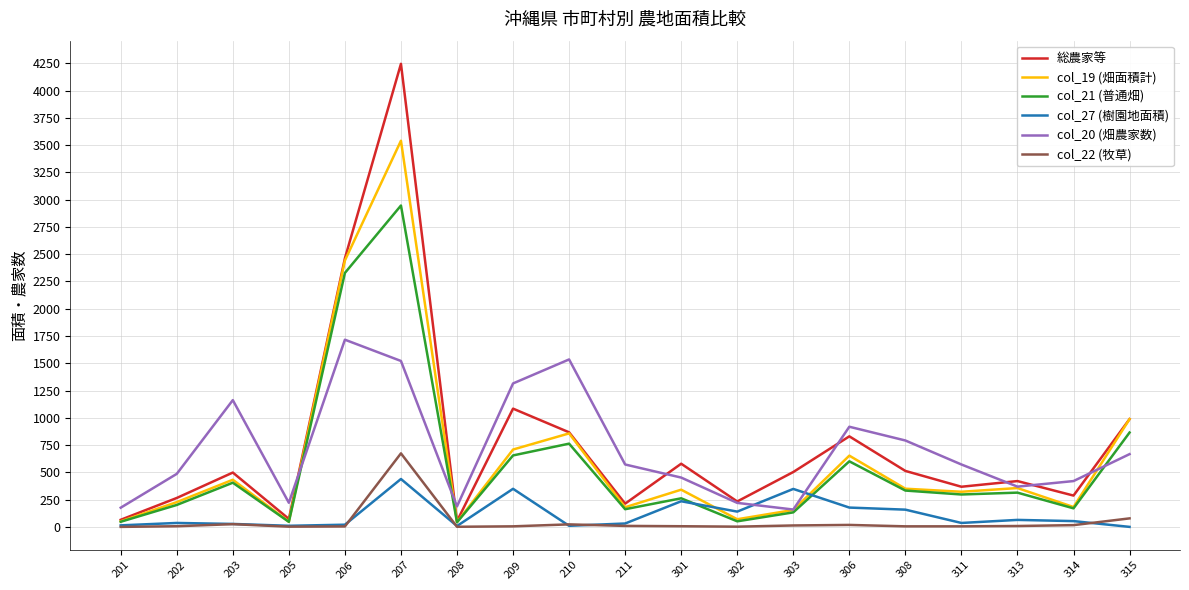

Rank the series by their maximum value, from highest to lowest.

総農家等, col_19 (畑面積計), col_21 (普通畑), col_20 (畑農家数), col_22 (牧草), col_27 (樹園地面積)